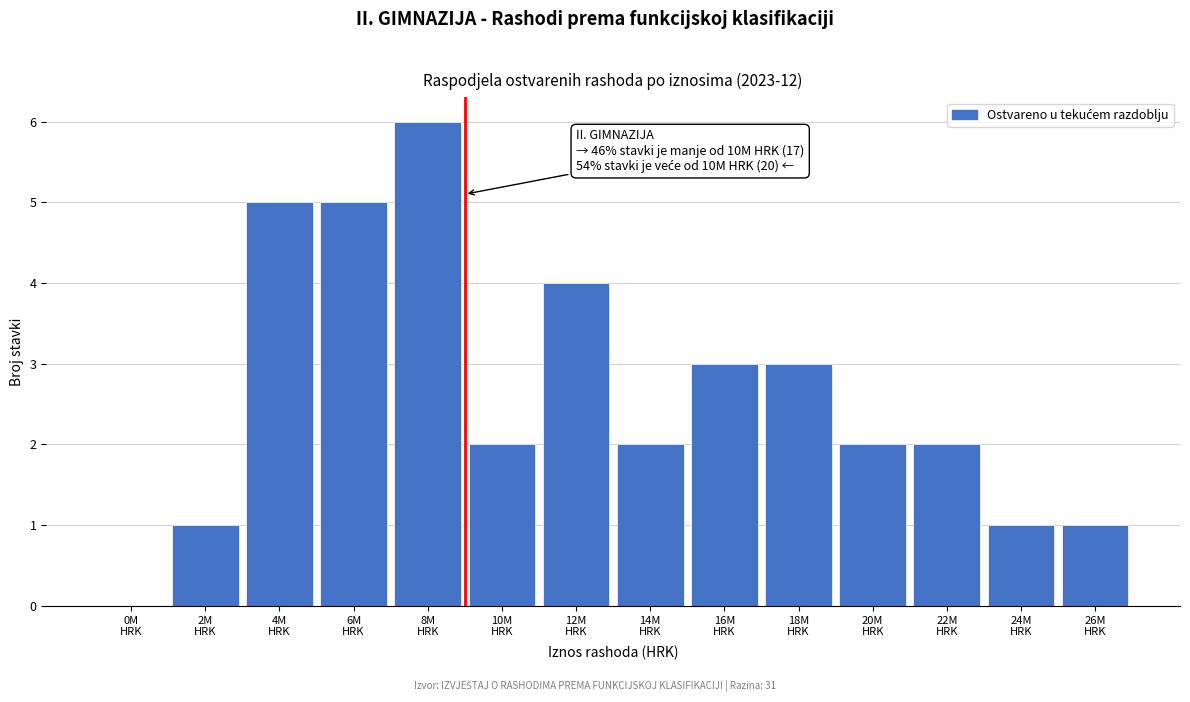

What is the maximum value shown in the chart?

6